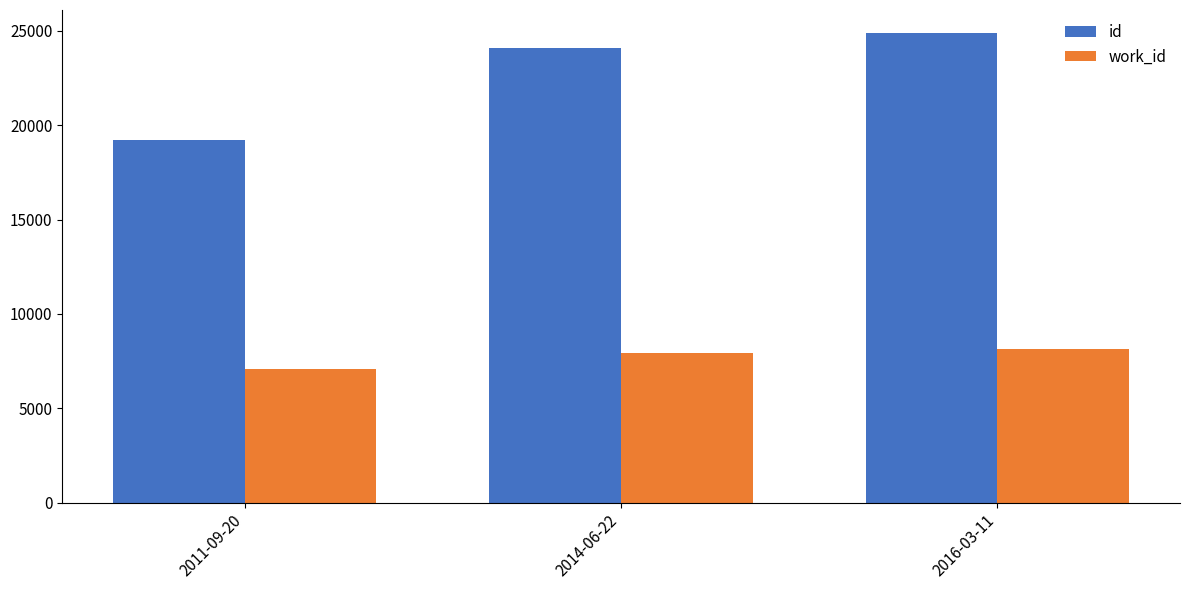

What is the label of the 2nd bar from the right?

2014-06-22